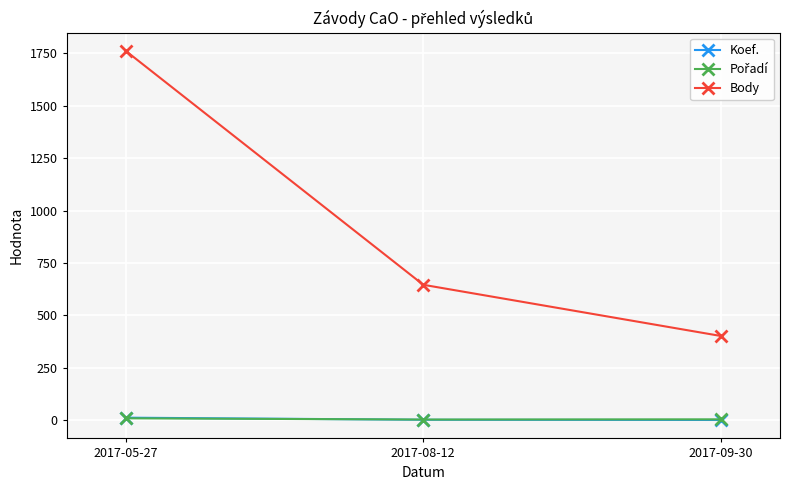

Count the number of categories in the chart.

3